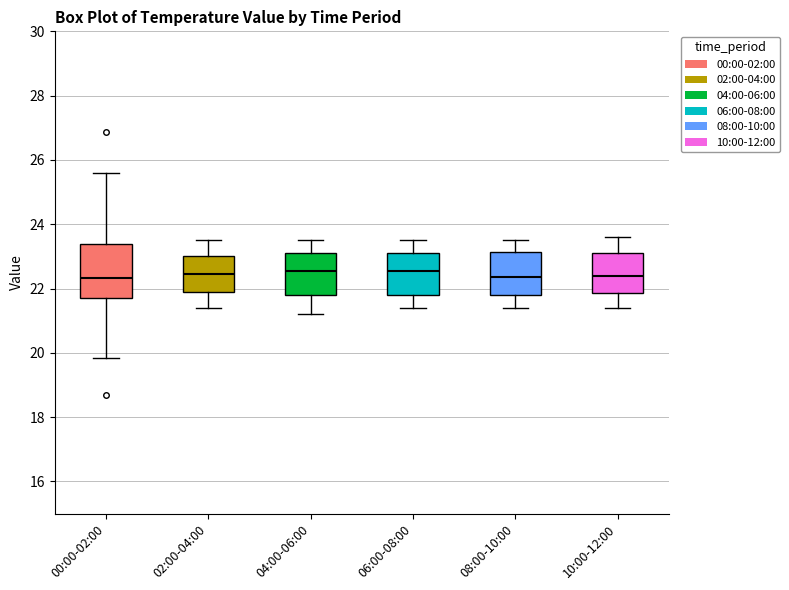

Comparing the boxes themselves (not the whiskers), which one is the tallest?

00:00-02:00